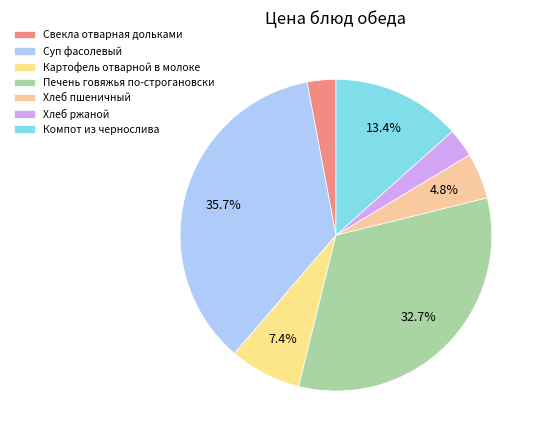

Which has a higher value, Суп фасолевый or Печень говяжья по-строгановски?

Суп фасолевый